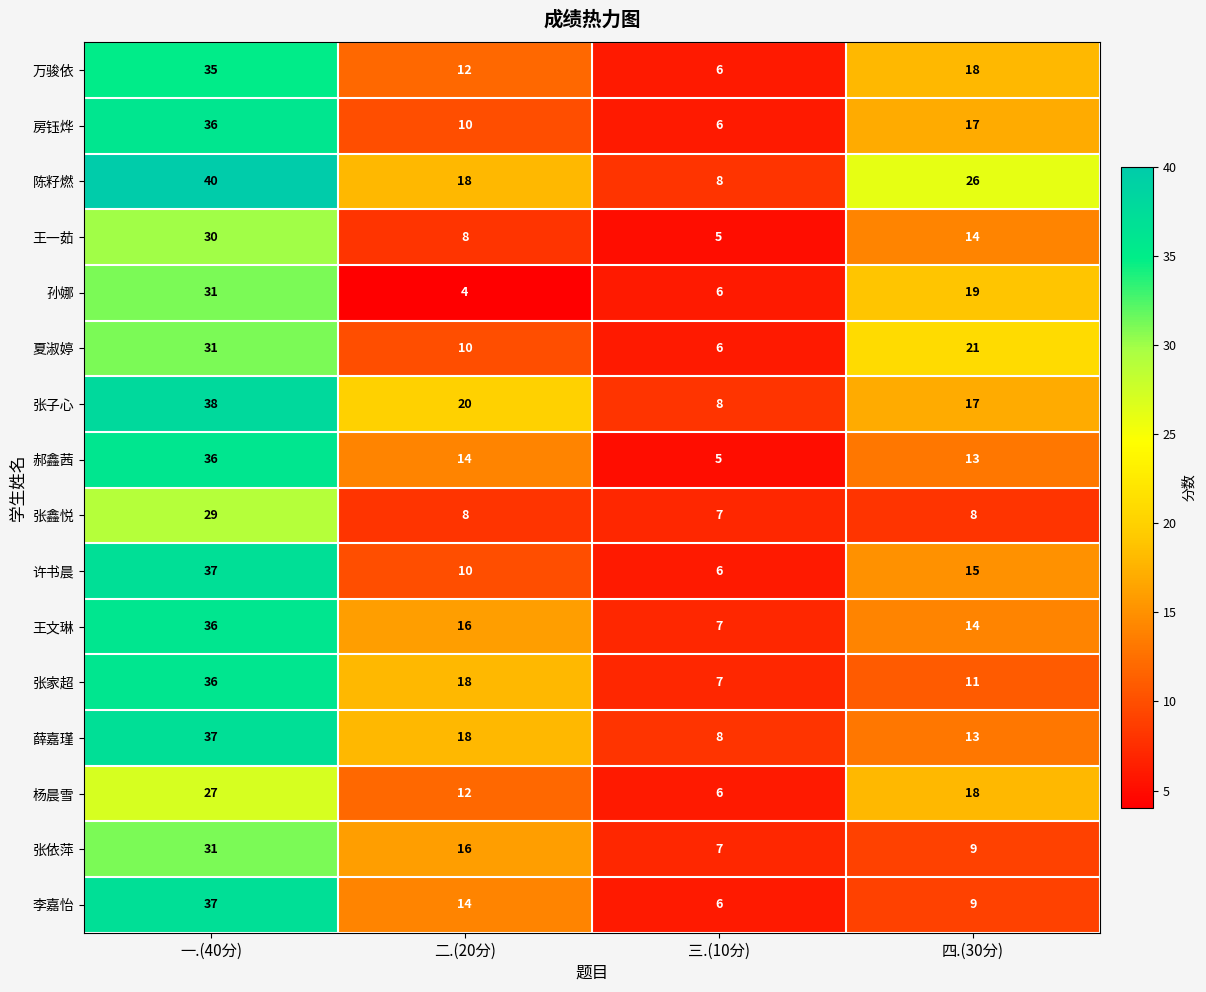

Which series has the widest spread of values?

陈籽燃